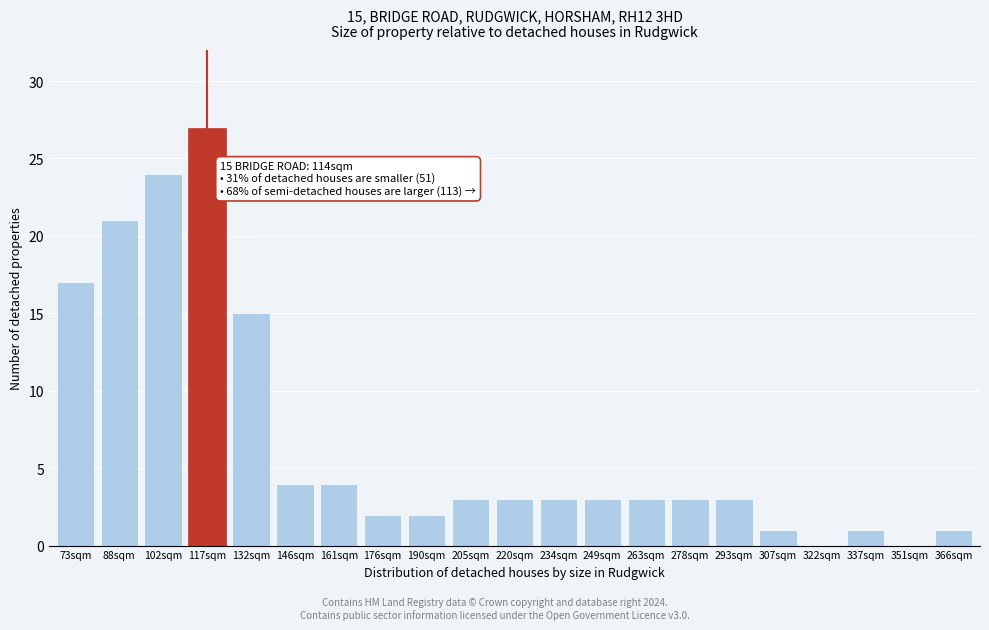

Reading right to left, what are all the values shown in this chart?

366sqm=1	351sqm=0	337sqm=1	322sqm=0	307sqm=1	293sqm=3	278sqm=3	263sqm=3	249sqm=3	234sqm=3	220sqm=3	205sqm=3	190sqm=2	176sqm=2	161sqm=4	146sqm=4	132sqm=15	117sqm=27	102sqm=24	88sqm=21	73sqm=17